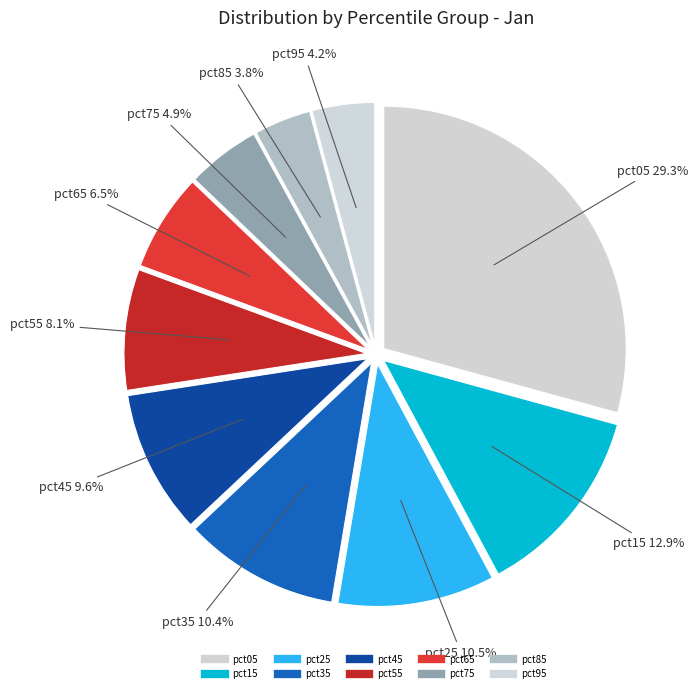

How many segments does this pie chart have?

10